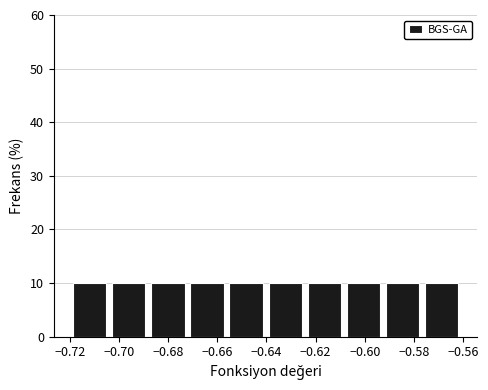

Reading left to right, list every bar in this chart as the range it spans on the x-axis followed by its height. Neither the bar edges nor the heights are printed on the chart, so give them approximately, as read against the axes.

-0.720 to -0.704: 10
-0.704 to -0.688: 10
-0.688 to -0.672: 10
-0.672 to -0.656: 10
-0.656 to -0.640: 10
-0.640 to -0.624: 10
-0.624 to -0.608: 10
-0.608 to -0.592: 10
-0.592 to -0.576: 10
-0.576 to -0.560: 10